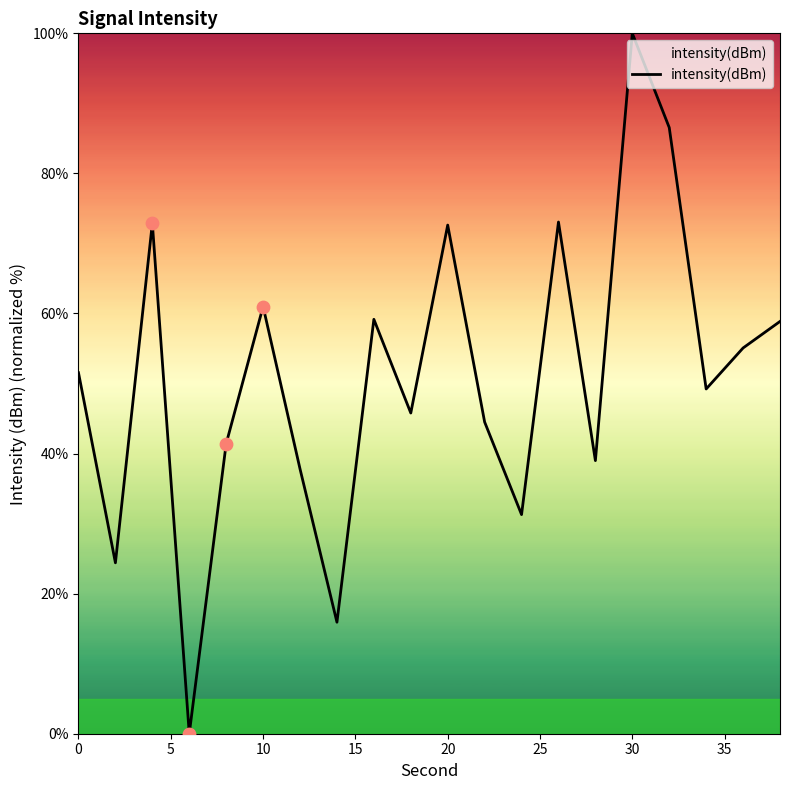

What is the greatest value displayed?

100.0